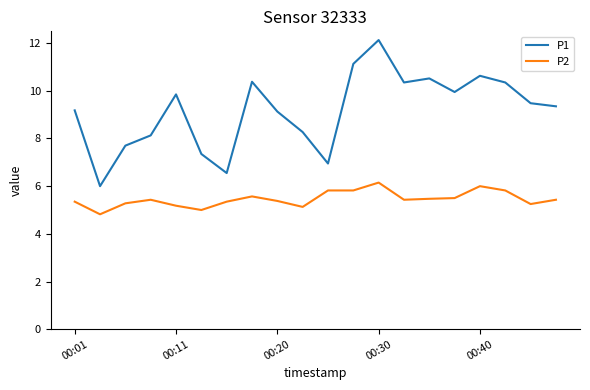

True or false: P2 has more than 1 interior local peaks.

True